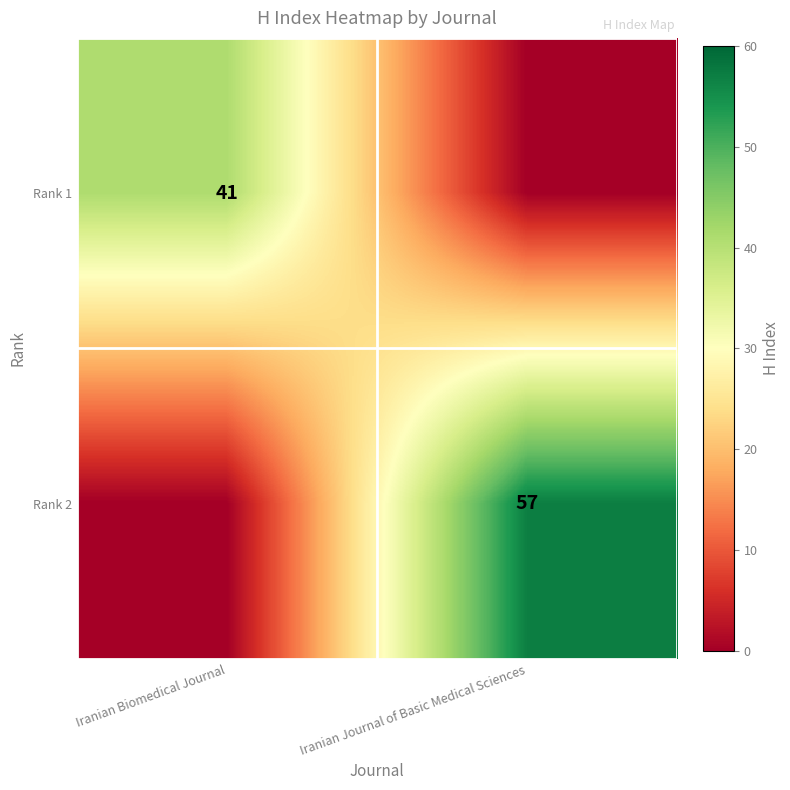

True or false: Rank 2 has a value of 26 at Iranian Journal of Basic Medical Sciences.

False